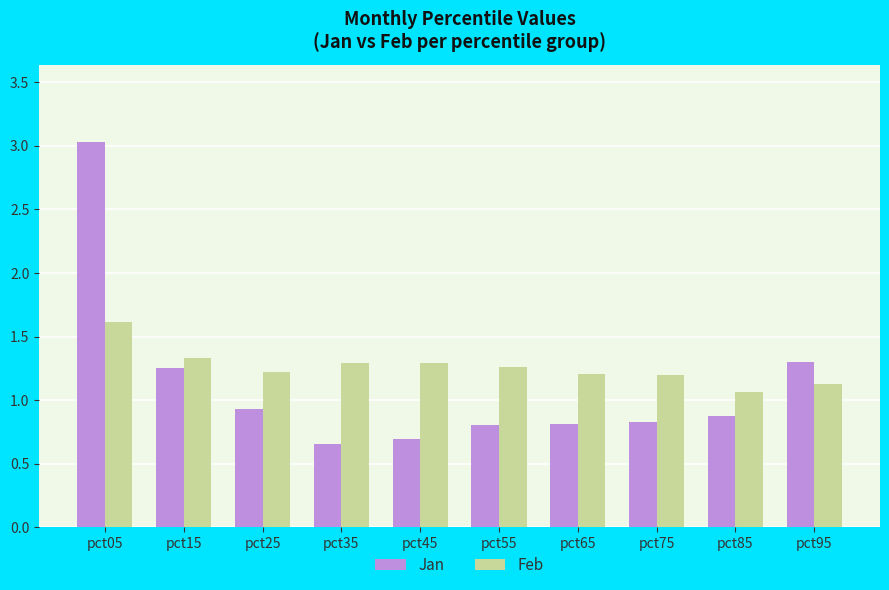

At which category is the sum across all series the highest?

pct05